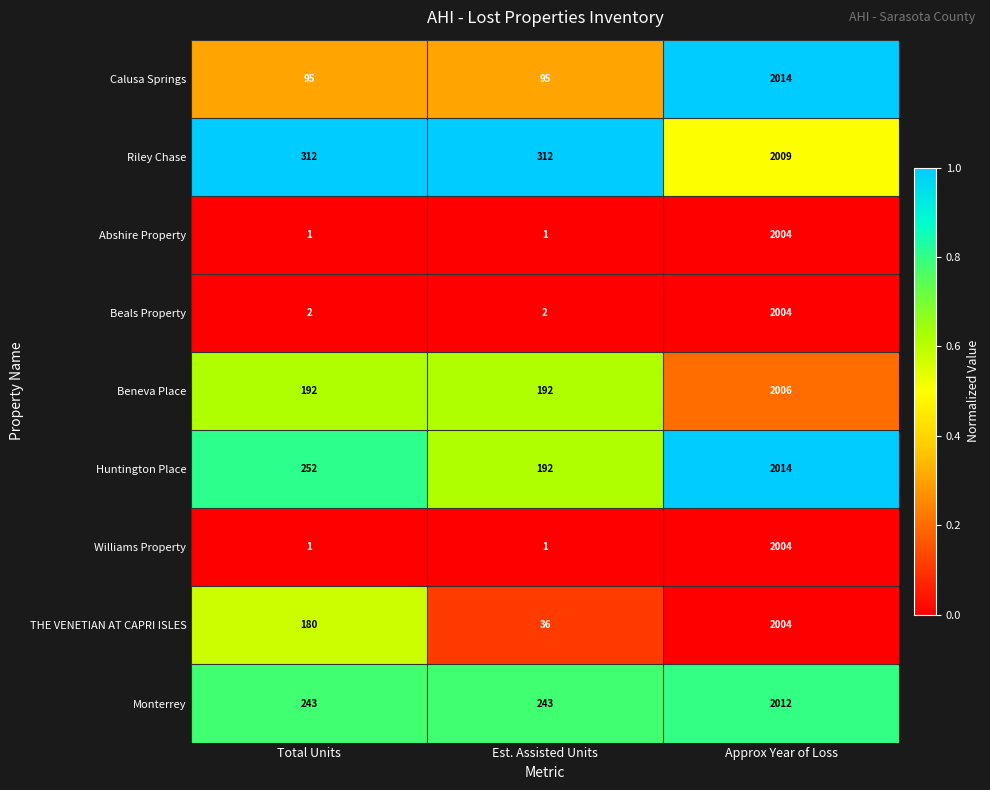

Rank the categories by THE VENETIAN AT CAPRI ISLES value from highest to lowest.

Approx Year of Loss, Total Units, Est. Assisted Units